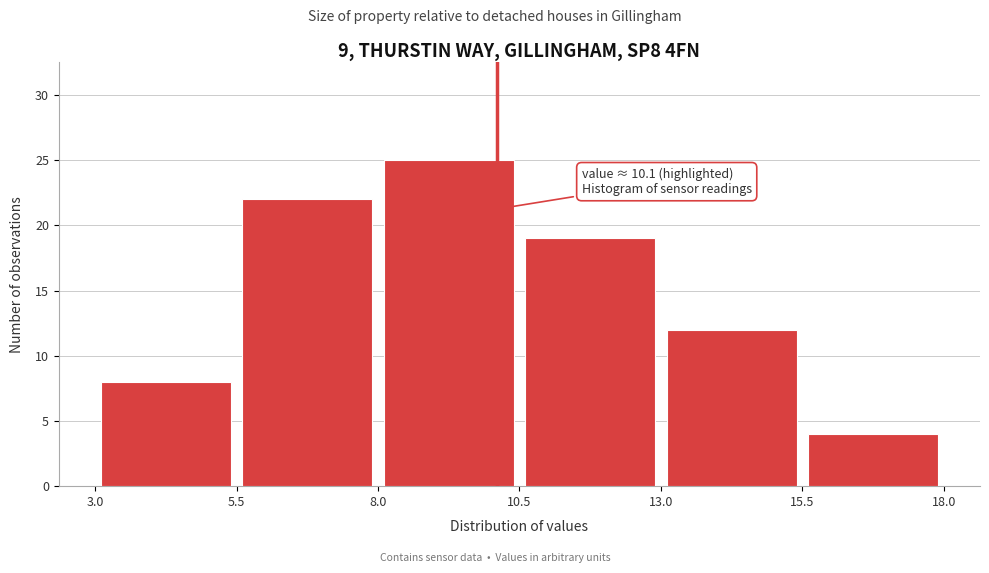

Which range on the x-axis has the tallest bar?

8.0 to 10.5